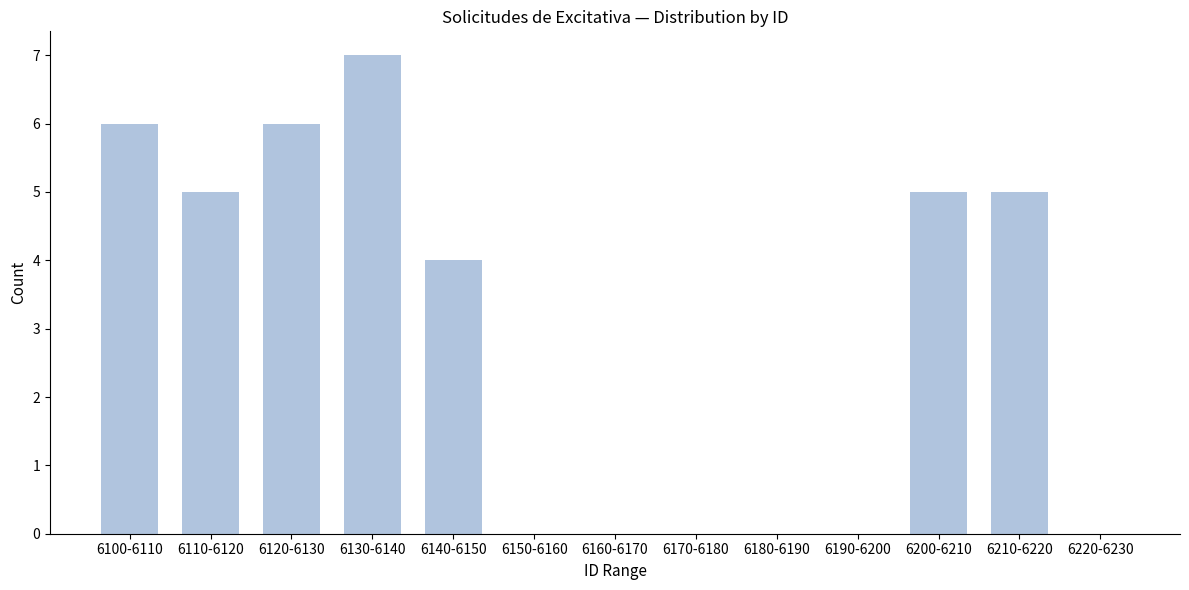

Reading left to right, transcribe all the data shown in this chart.

6100-6110=6	6110-6120=5	6120-6130=6	6130-6140=7	6140-6150=4	6150-6160=0	6160-6170=0	6170-6180=0	6180-6190=0	6190-6200=0	6200-6210=5	6210-6220=5	6220-6230=0